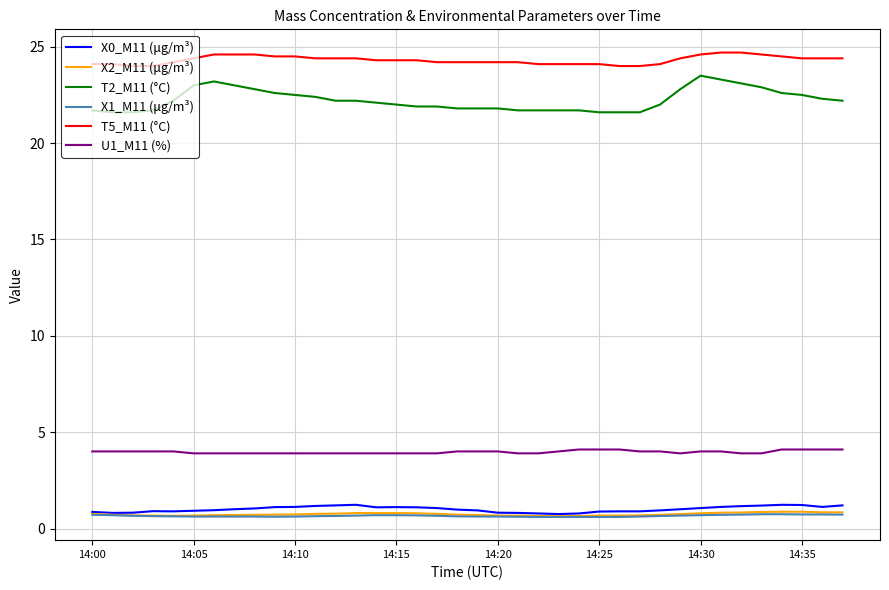

True or false: U1_M11 (%) and T2_M11 (°C) intersect in this chart.

False